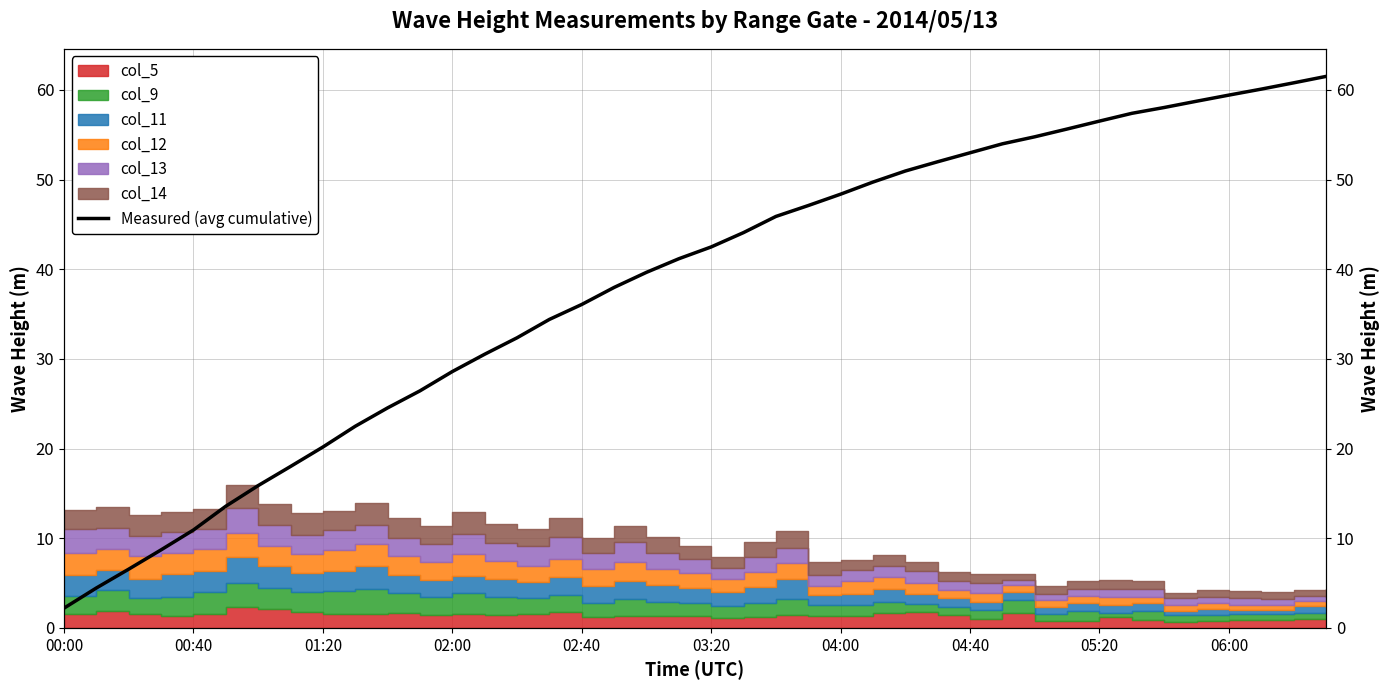

Read the value at 02:40.

36.1